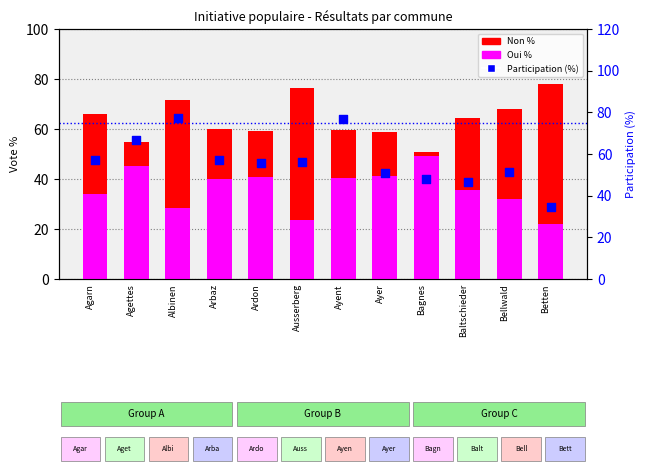

Which series has the largest Y range (max minus min)?

Participation (%)